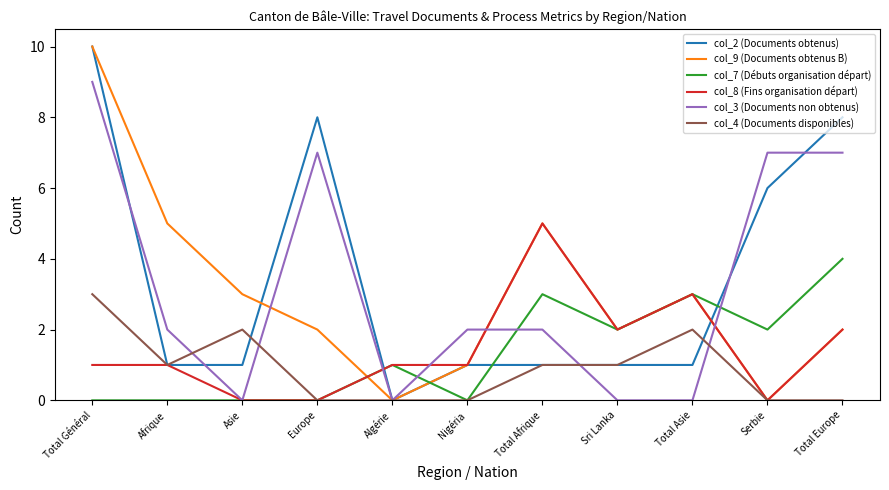

Between which two adjacent categories do col_2 (Documents obtenus) and col_7 (Débuts organisation départ) first intersect?

Europe and Algérie